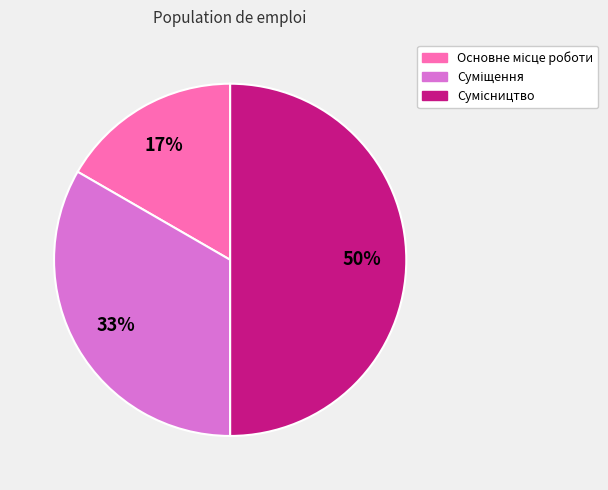

What percentage is the Суміщення slice, to the nearest percent?

33%